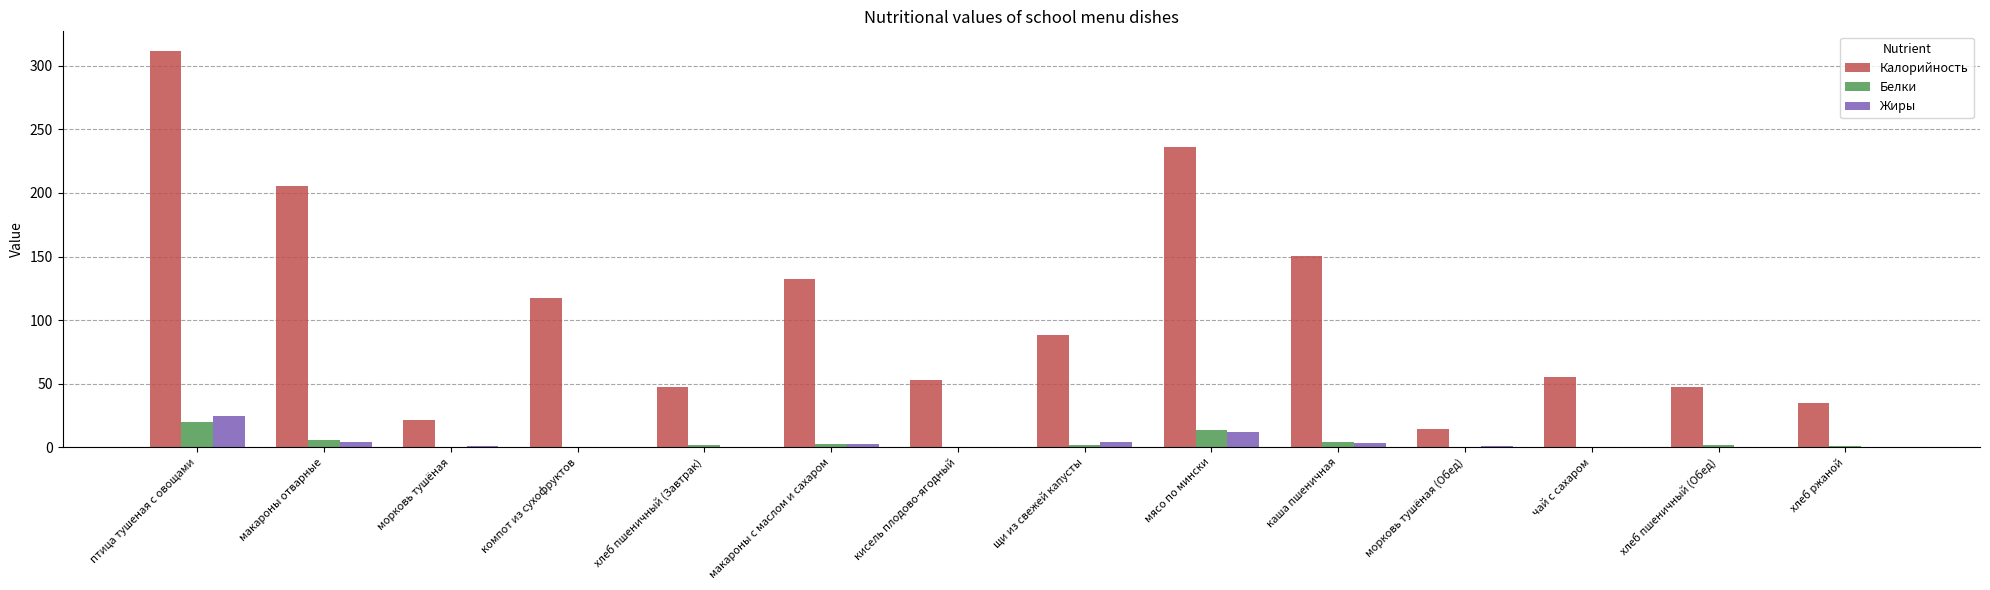

At which category is the sum across all series the highest?

птица тушеная с овощами